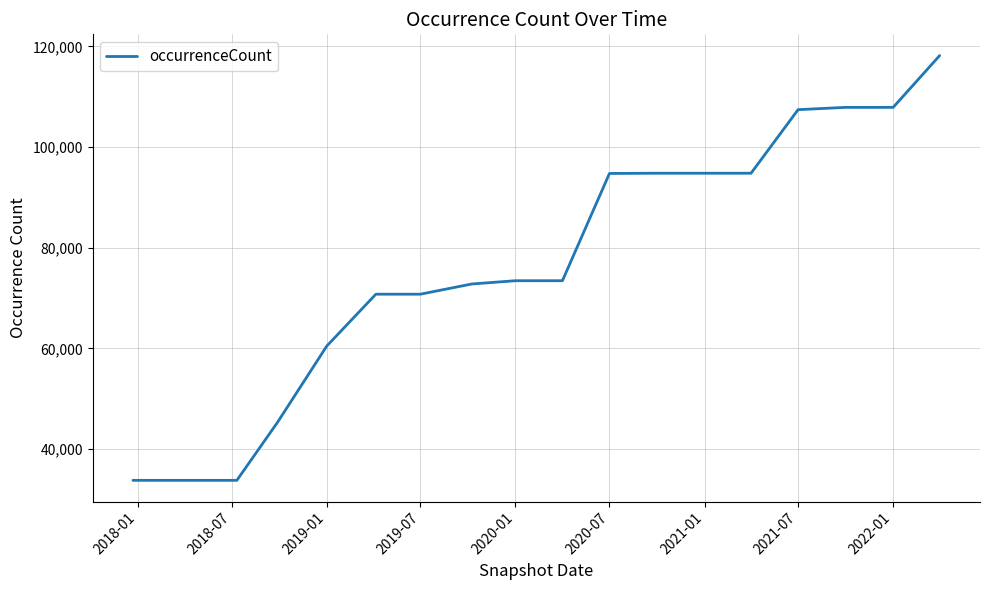

What is the smallest value displayed?

33767